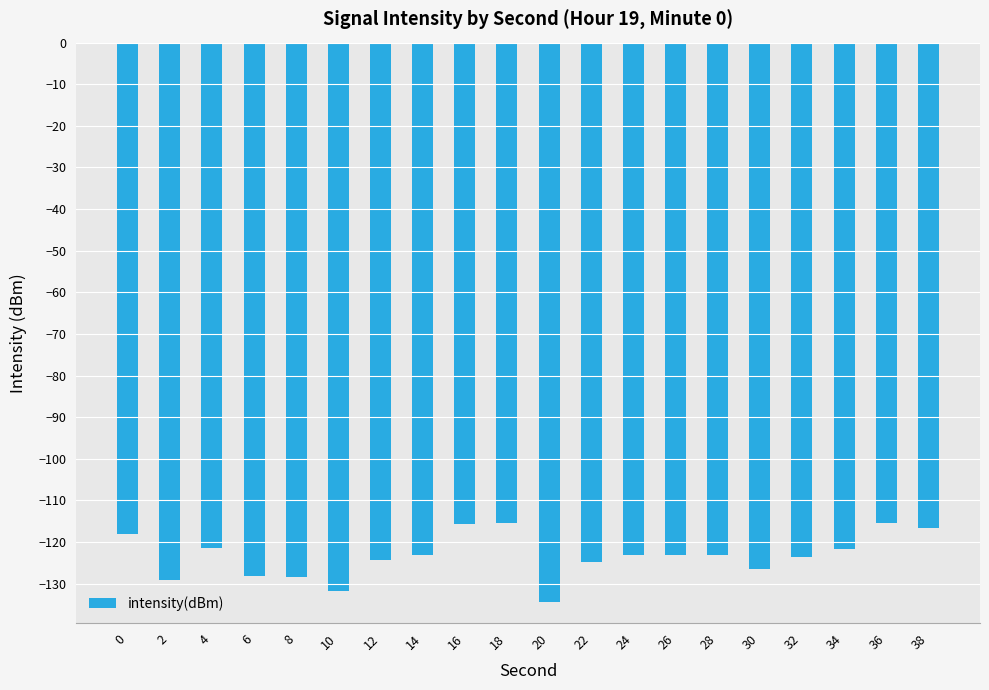

Is it true that the value at 2 is -54.2?

False